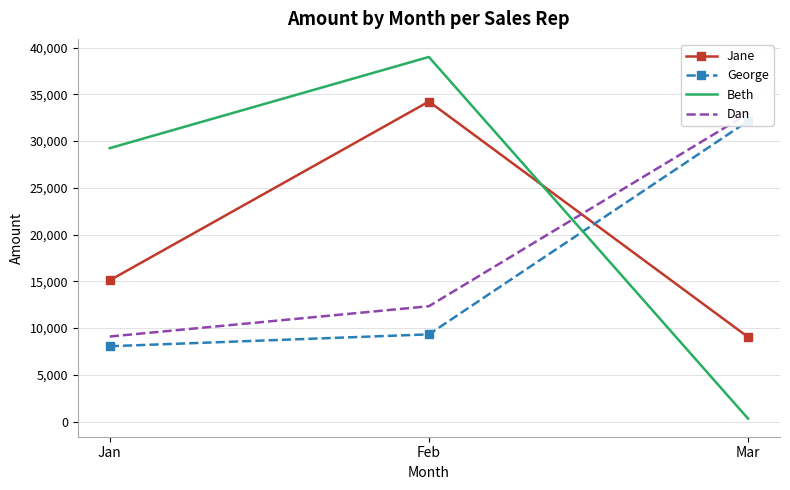

What value does the Jane series have at Feb?

34230